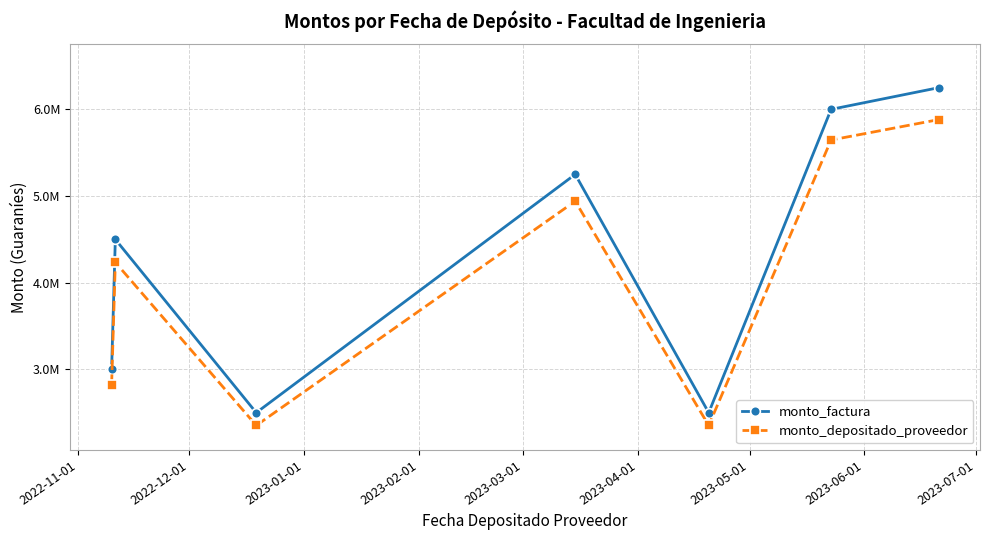

Does the chart have visible grid lines?

Yes